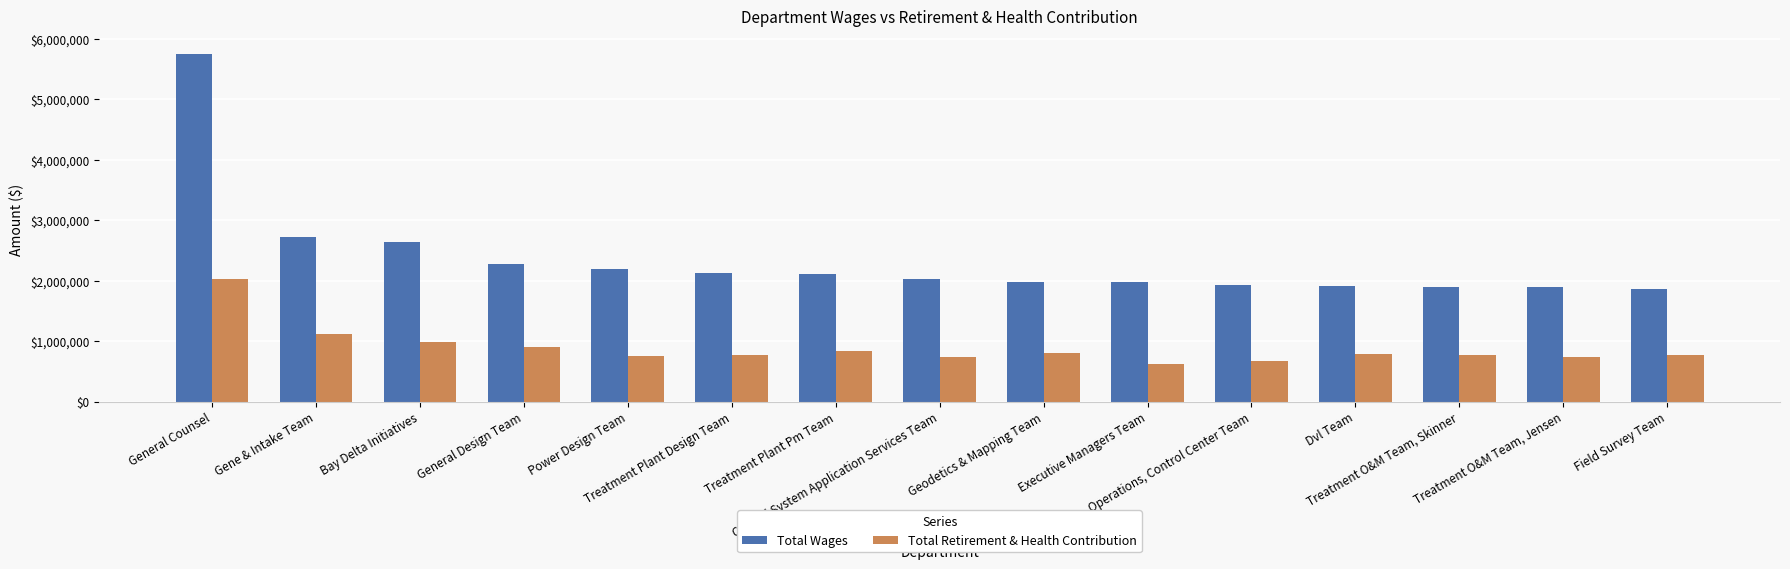

What is the label of the 15th bar from the left?

Field Survey Team